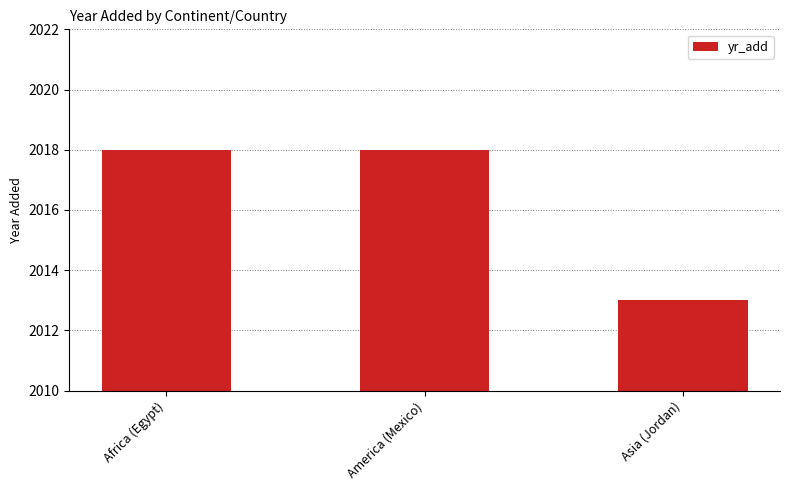

Are the bars horizontal?

No